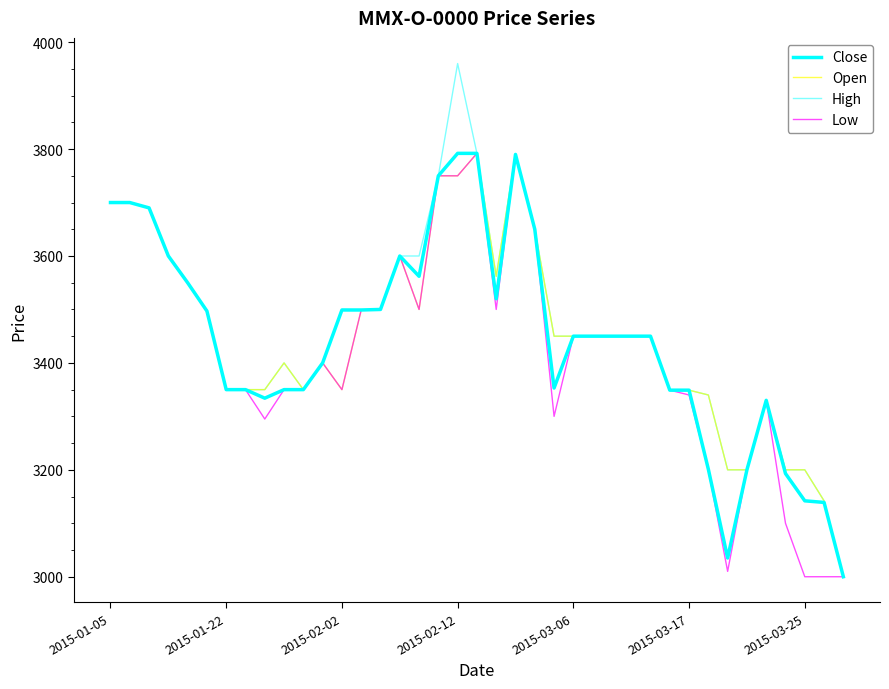

Which series has the largest range (max minus min)?

High